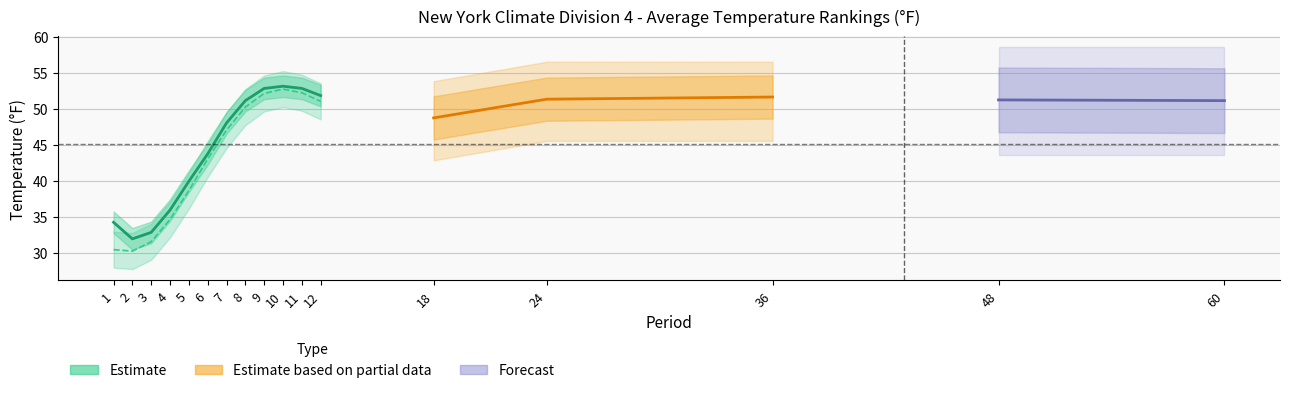

The value of Departure at 11 is 0.6. True or false?

True